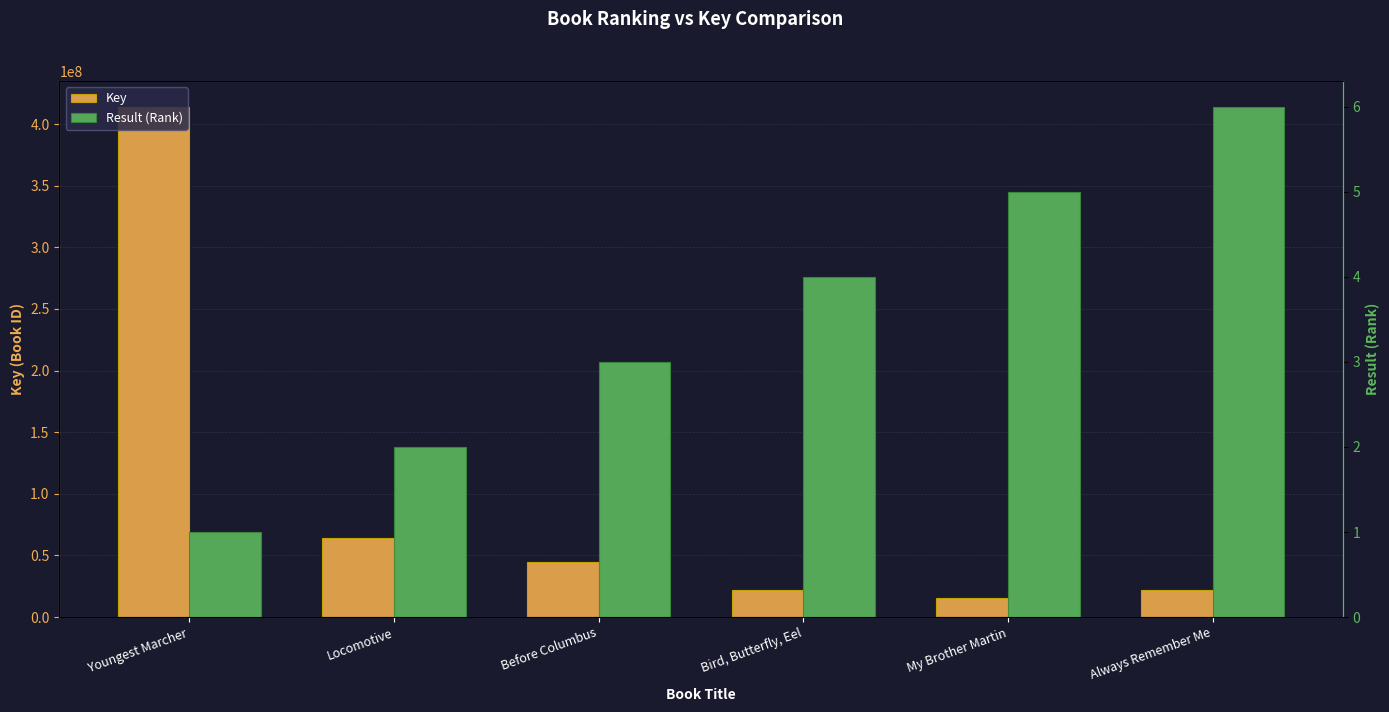

What is the spread (max minus min) of values at Youngest Marcher?

414137927